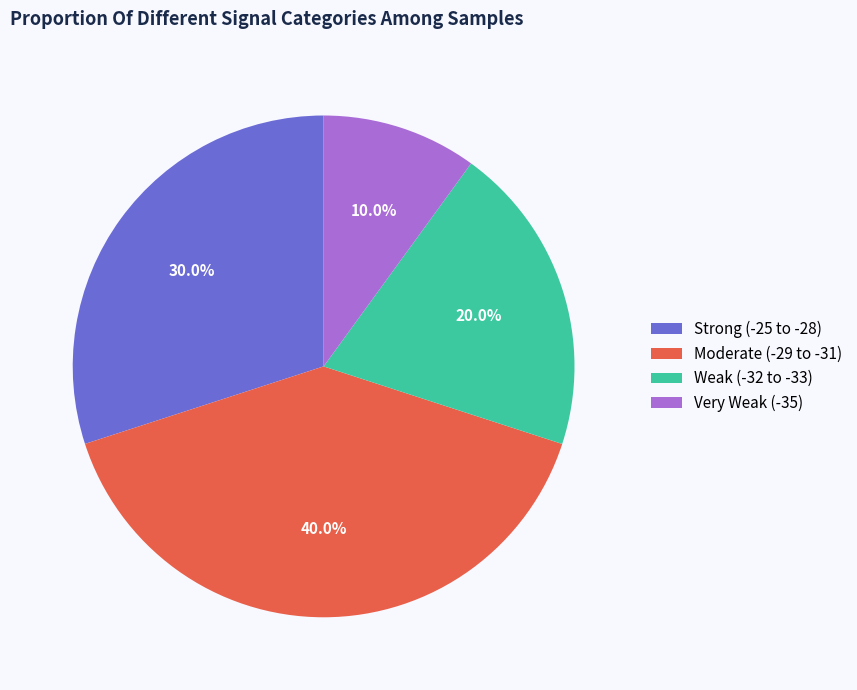

Which has a higher value, Moderate (-29 to -31) or Very Weak (-35)?

Moderate (-29 to -31)